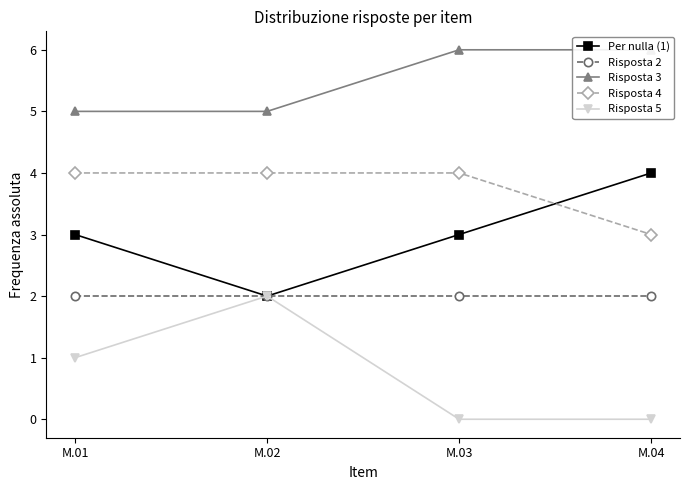

True or false: Risposta 3 and Risposta 2 intersect in this chart.

False